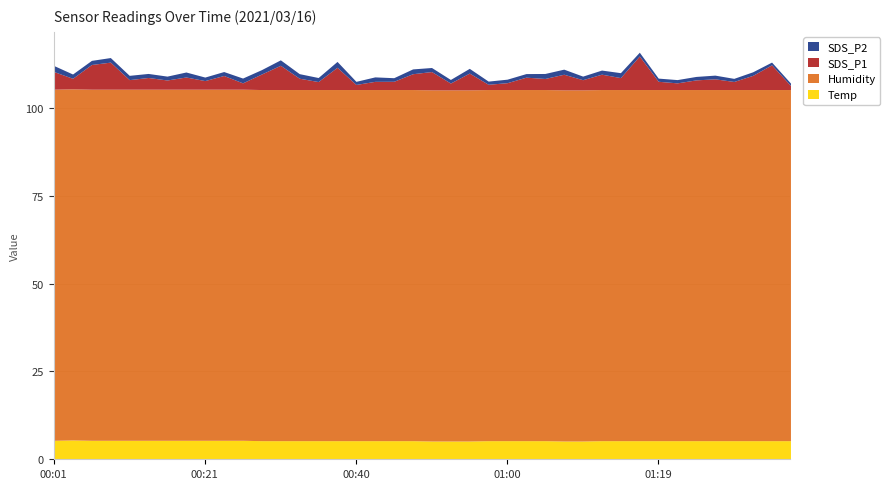

Which series has the widest spread of values?

SDS_P1